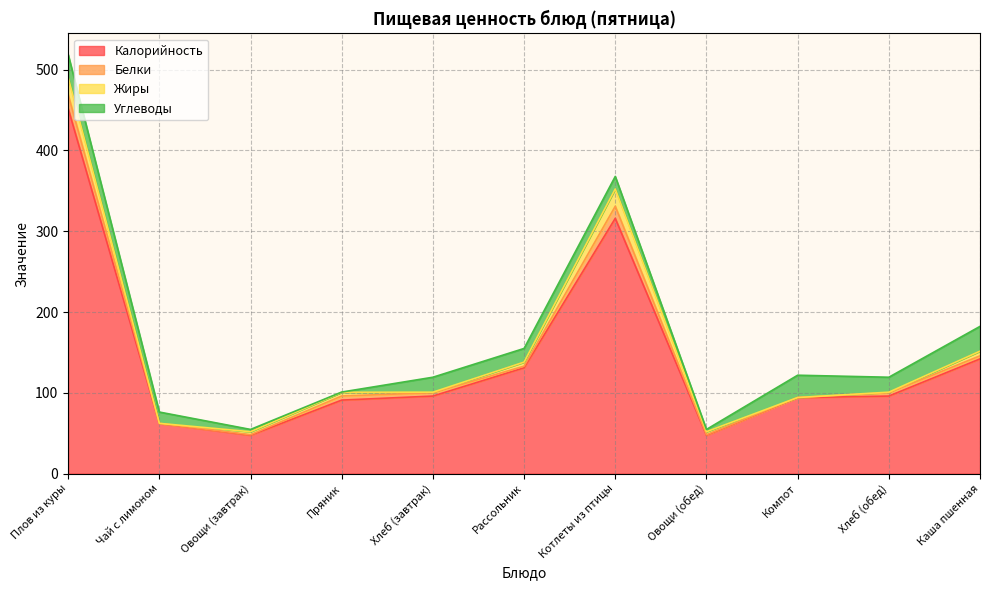

What is the total value across all series at Овощи (обед)?

54.7